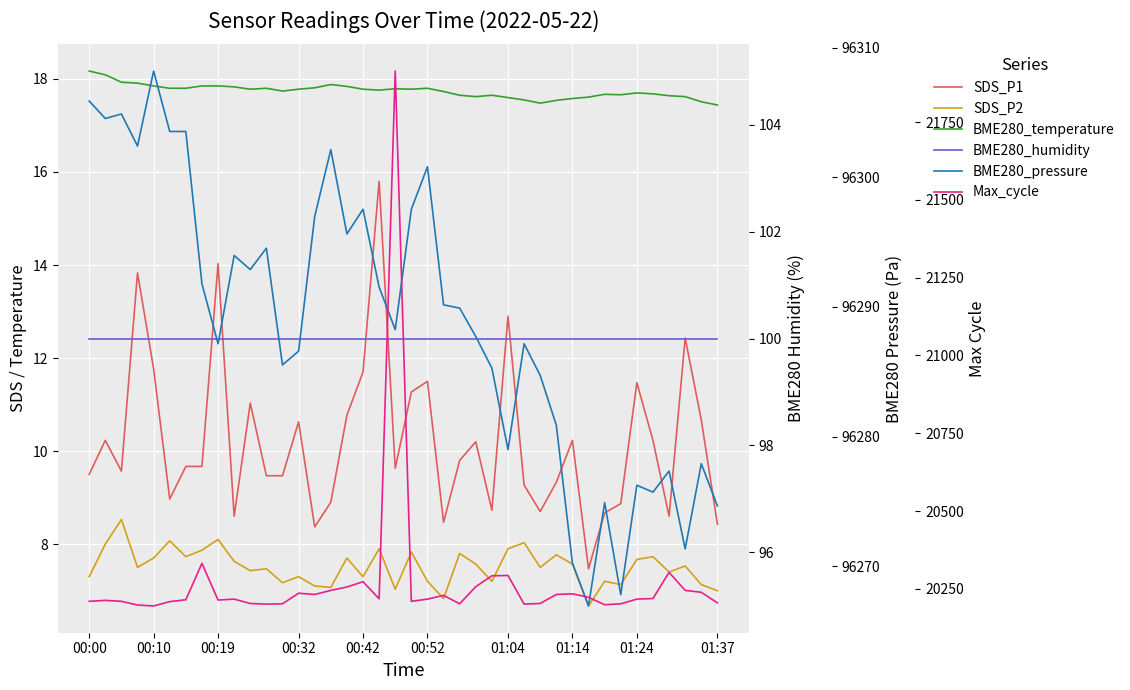

What are all the series names shown in the legend?

SDS_P1, SDS_P2, BME280_temperature, BME280_humidity, BME280_pressure, Max_cycle